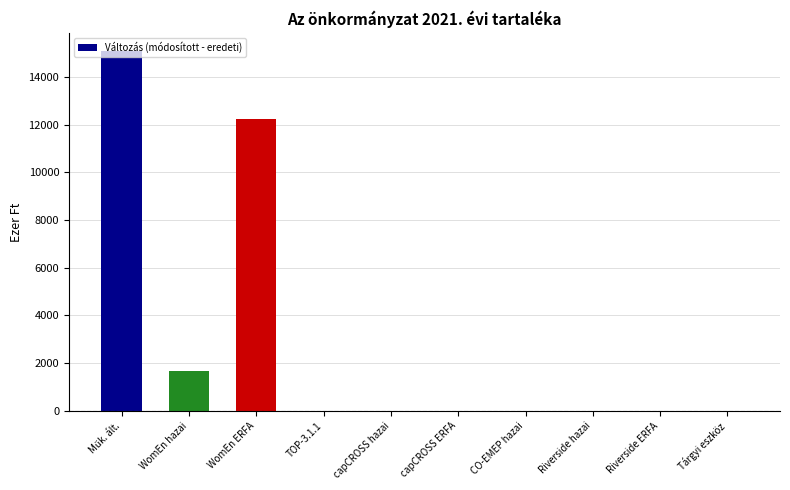

Count the values in the range 0 to 1678.

8